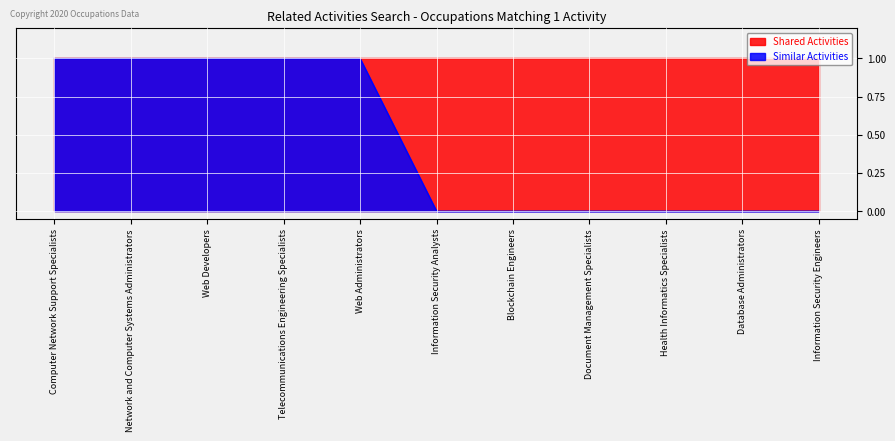

Count the number of values greater than 0.

5